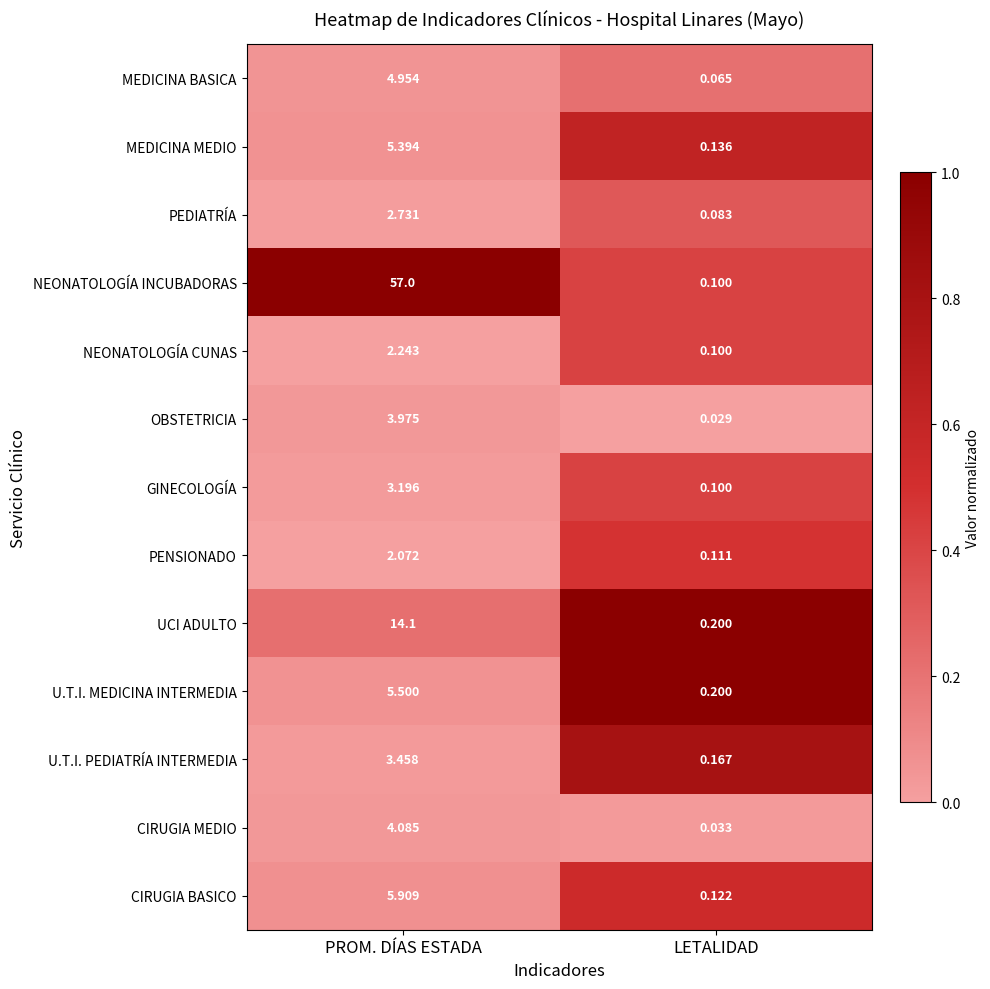

How many categories are shown in the chart?

2